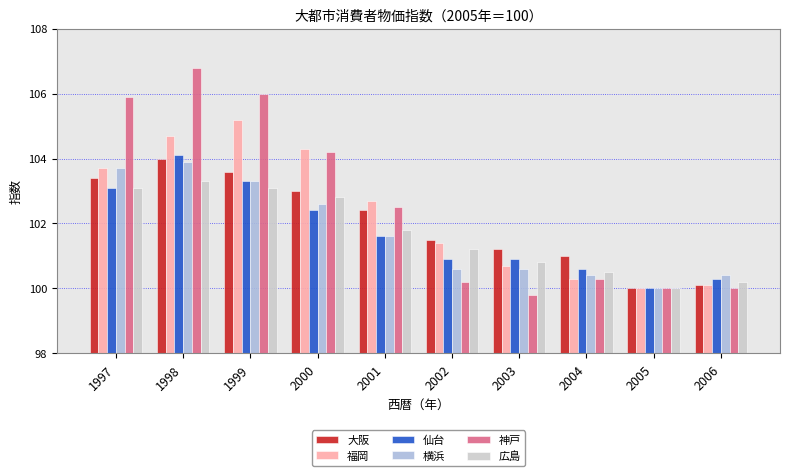

How many bars are there in total?

60